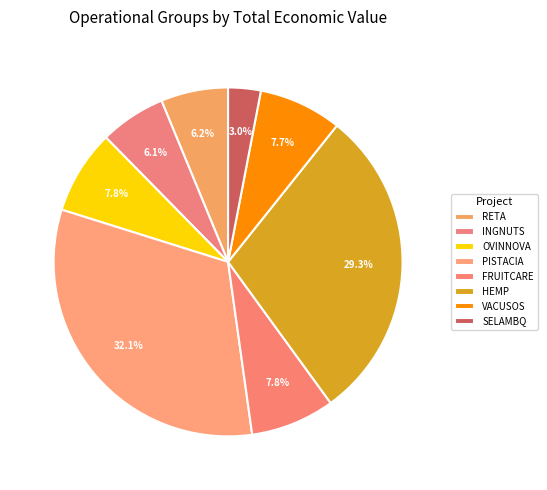

Which slice is the largest?

PISTACIA